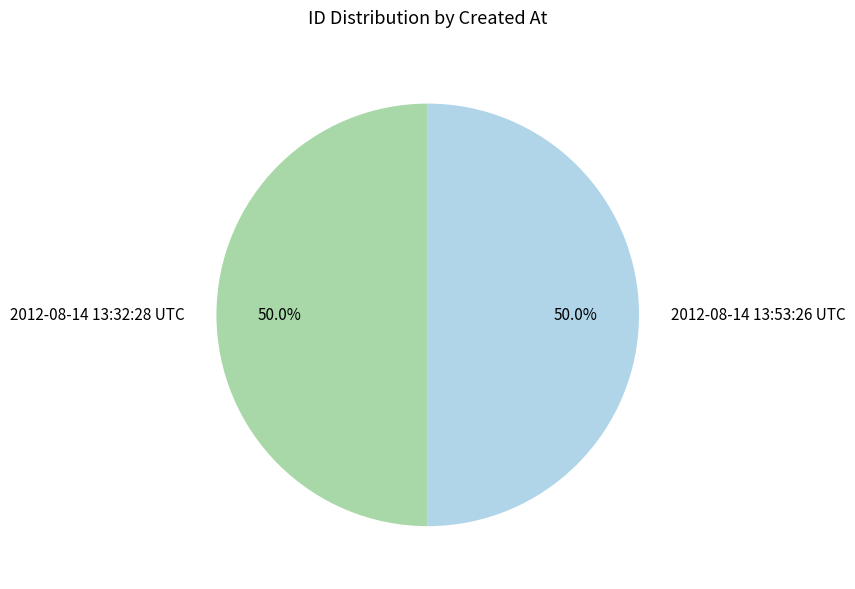

How much of the chart is everything except 2012-08-14 13:53:26 UTC?

50.0%